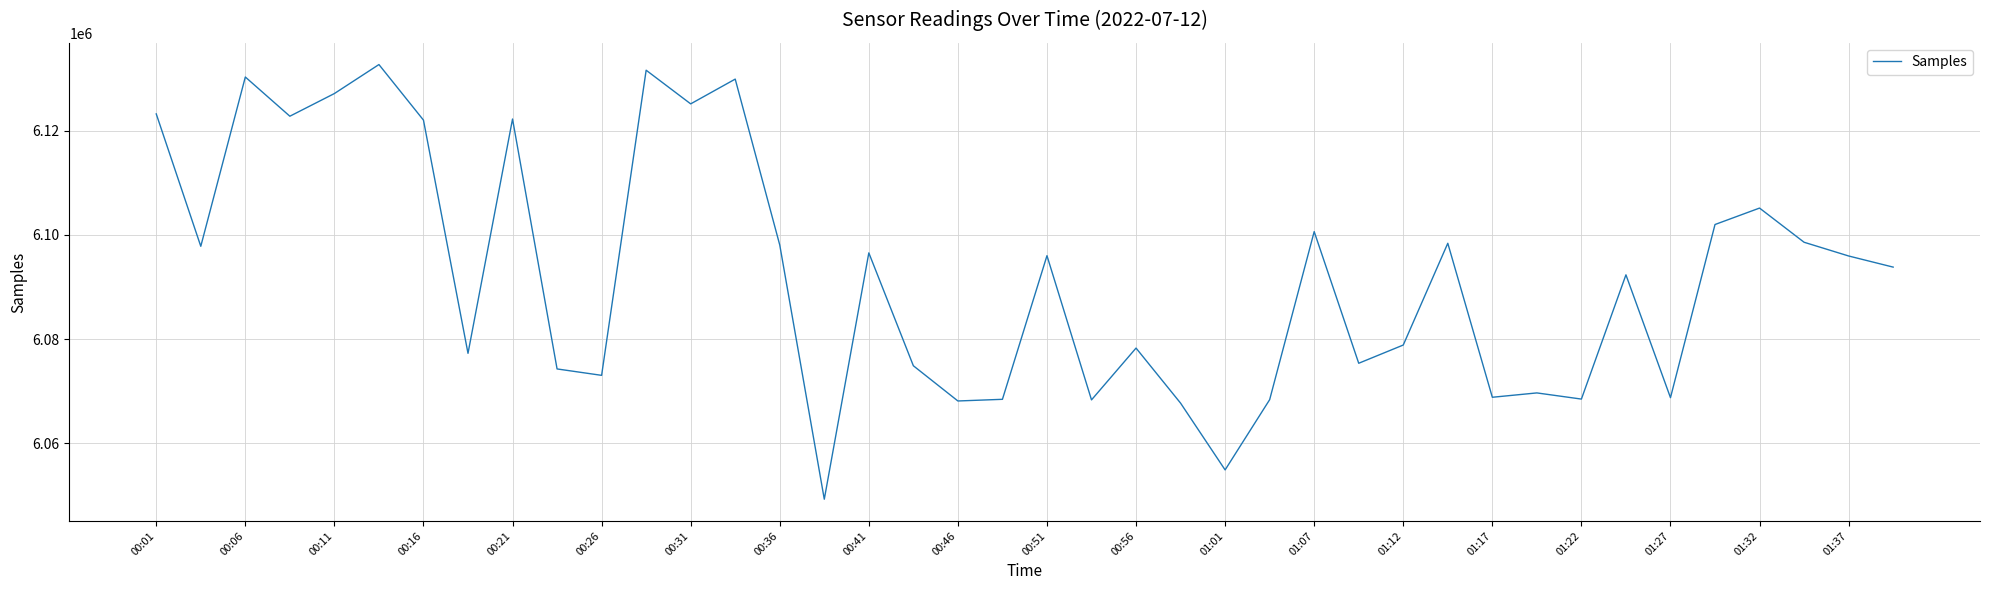

True or false: the data has more than 1 interior local peaks.

True